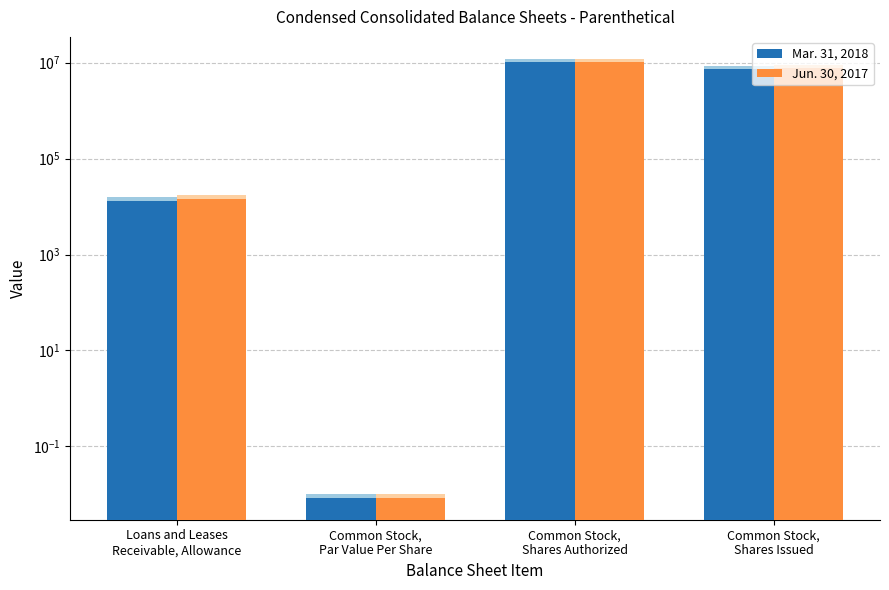

List the series in order of their overall mean, highest first.

Jun. 30, 2017, Mar. 31, 2018